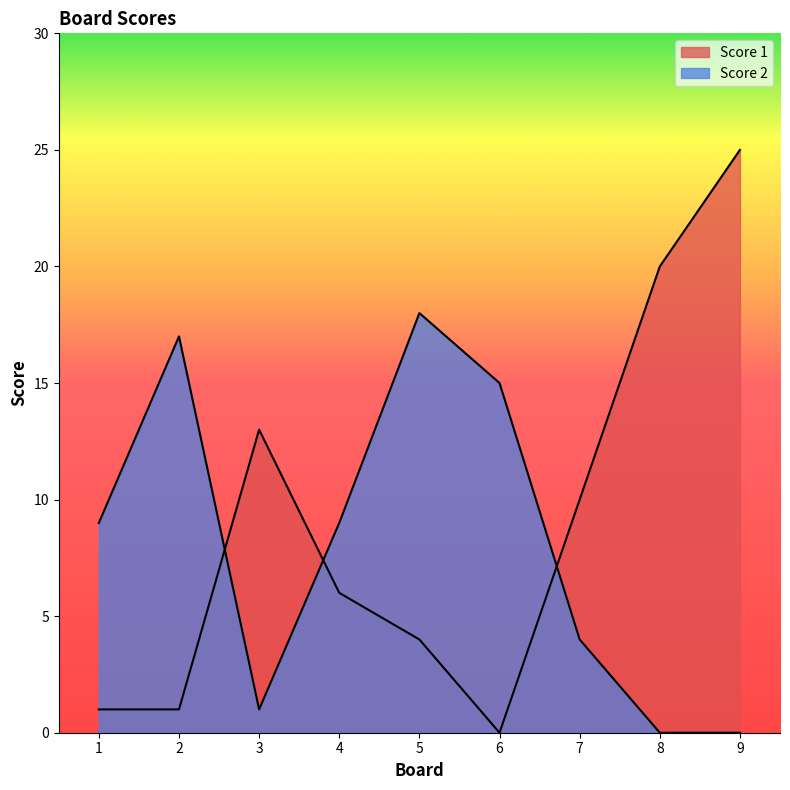

Is the value of Score 2 at 6 greater than the value of Score 1 at 4?

Yes